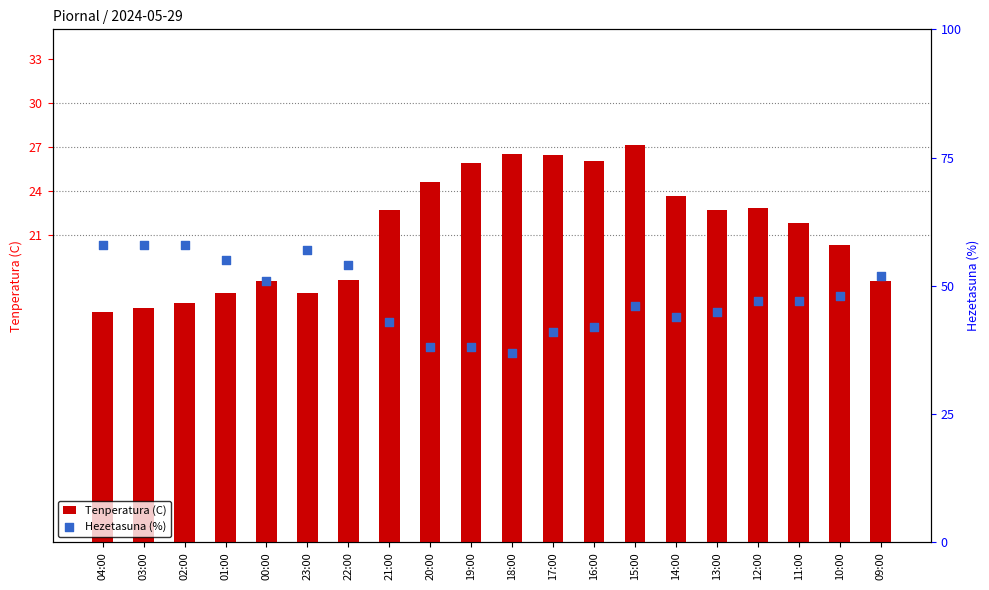

At how many categories does at least one series exceed 40?

17